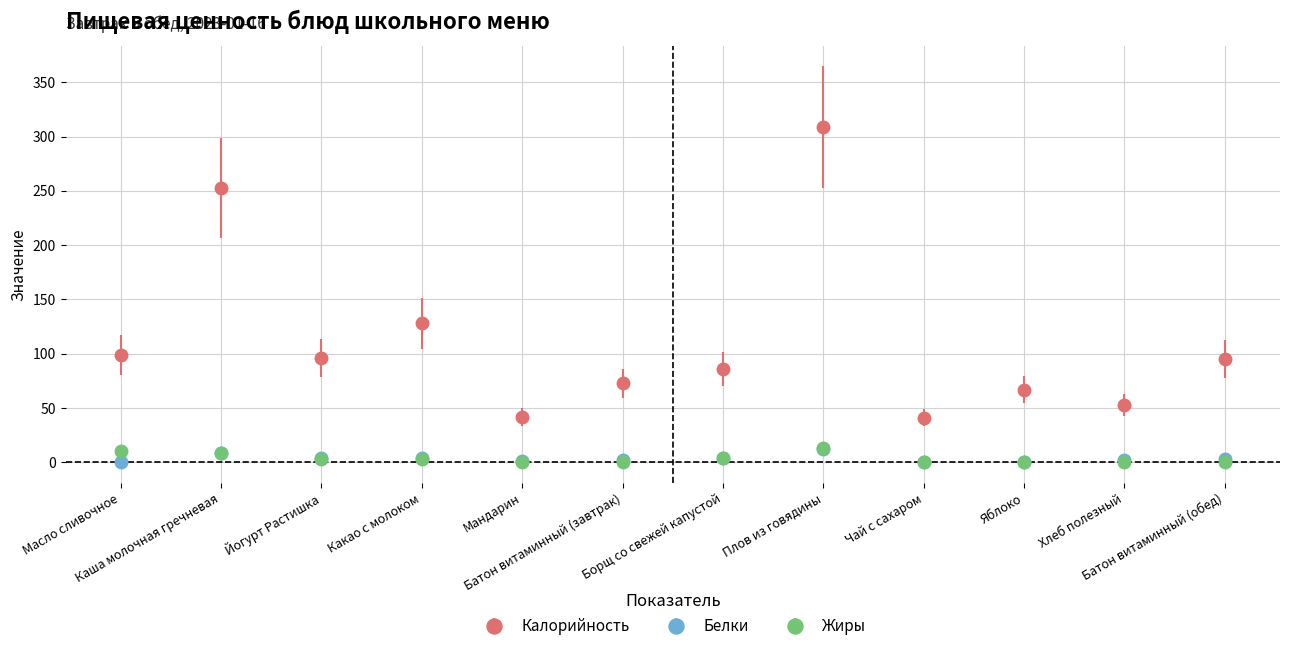

What is the highest value of the Белки series?

12.7